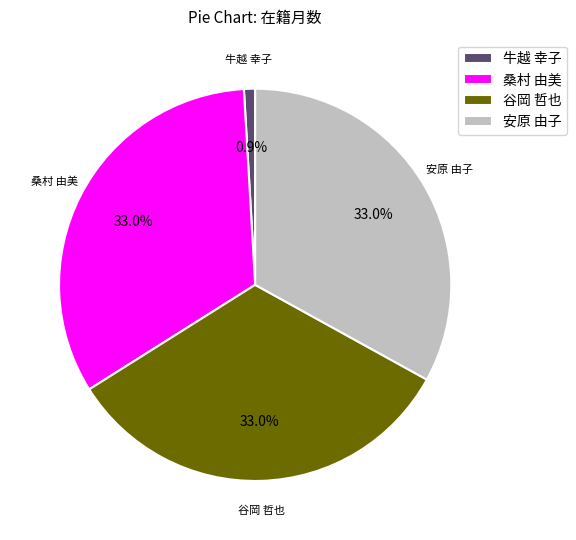

Do 谷岡 哲也 and 安原 由子 together represent more than half of the pie?

Yes